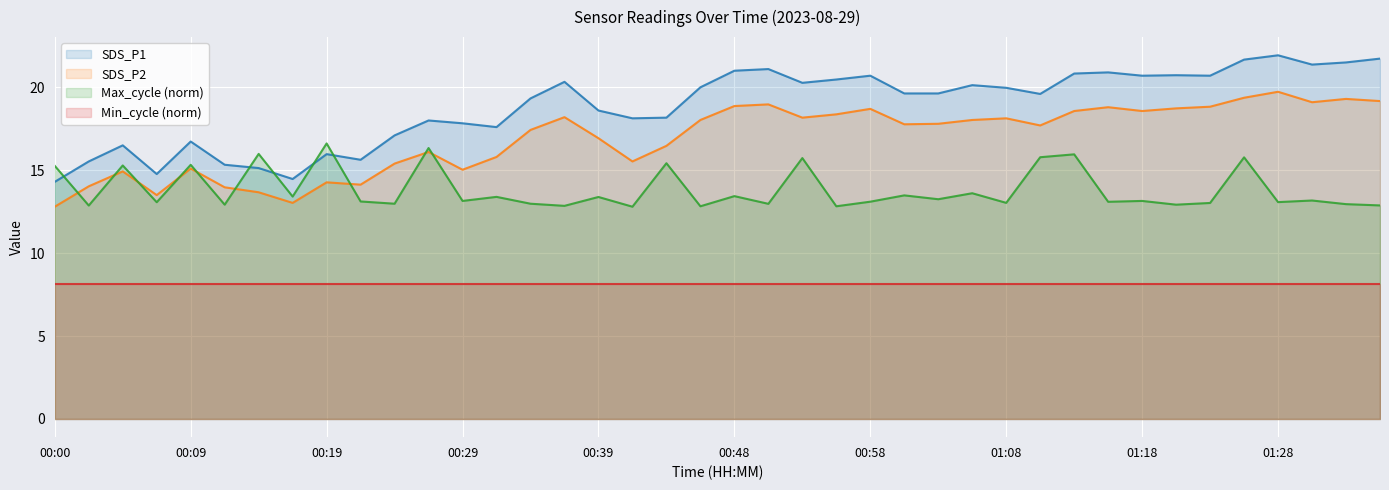

True or false: SDS_P1 has more than 0 interior local peaks.

True